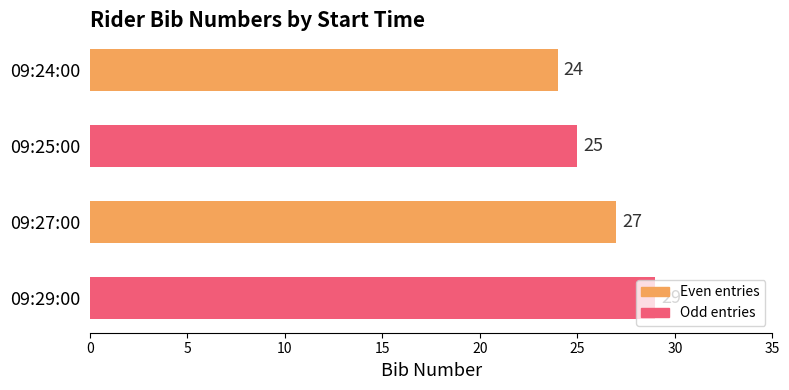

At which label is the value closest to 26?

09:25:00